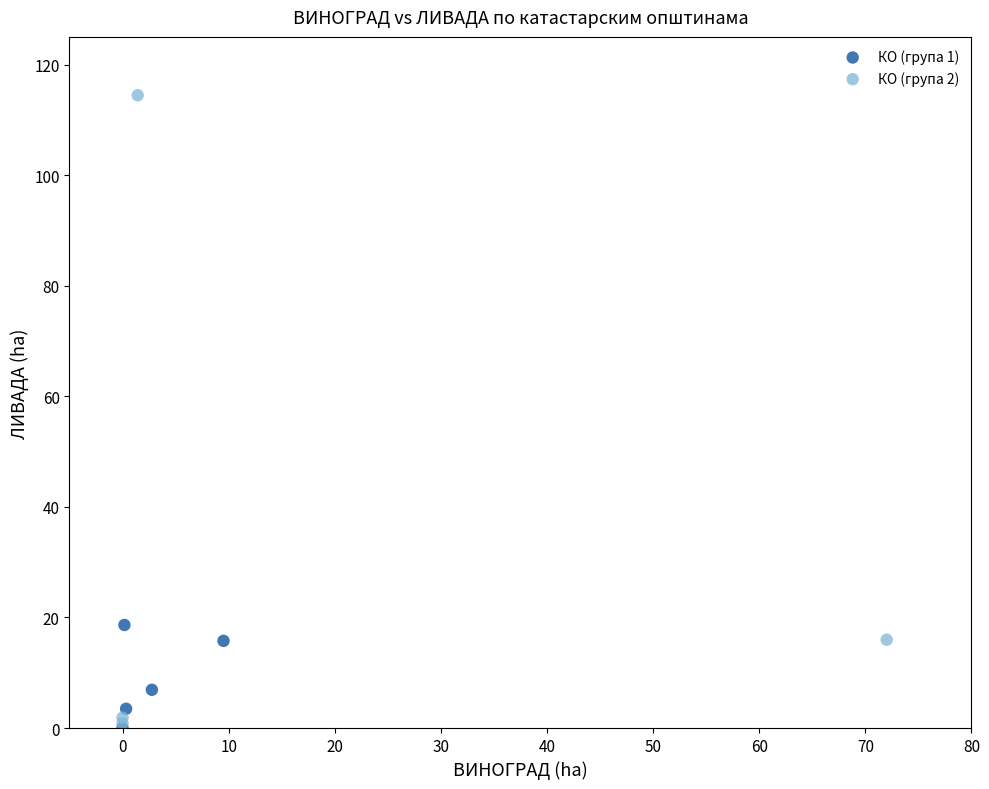

Which series has the largest Y range (max minus min)?

КО (група 2)